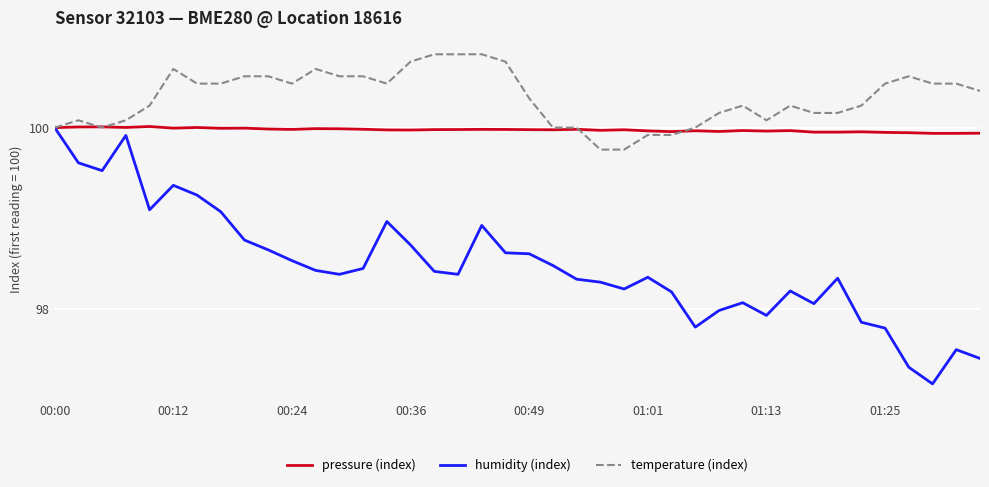

Which series has the largest total across all categories?

temperature (index)